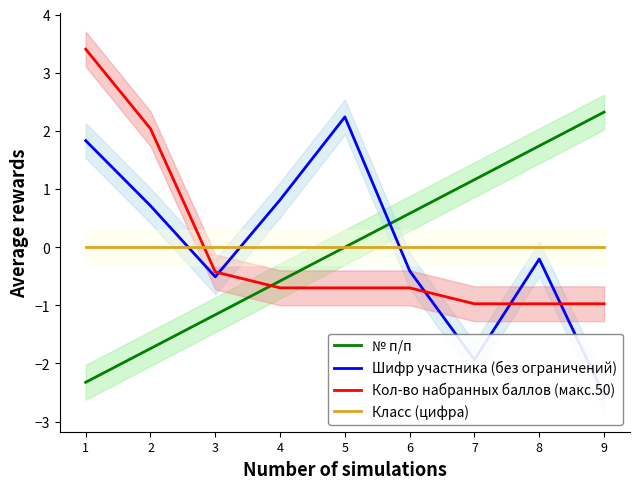

The Шифр участника (без ограничений) series shows -0.6 at 6. True or false?

False